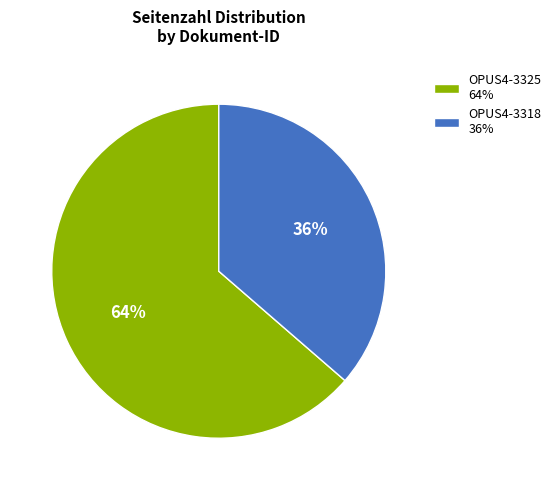

Which has a higher value, OPUS4-3318 36% or OPUS4-3325 64%?

OPUS4-3325 64%